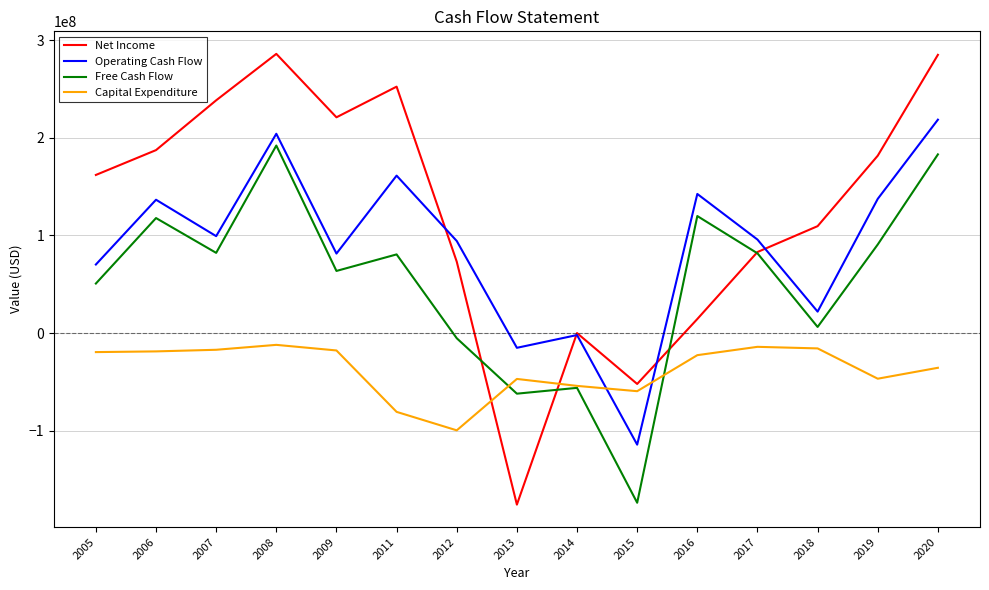

What is the minimum value shown in the chart?

-175674985.5